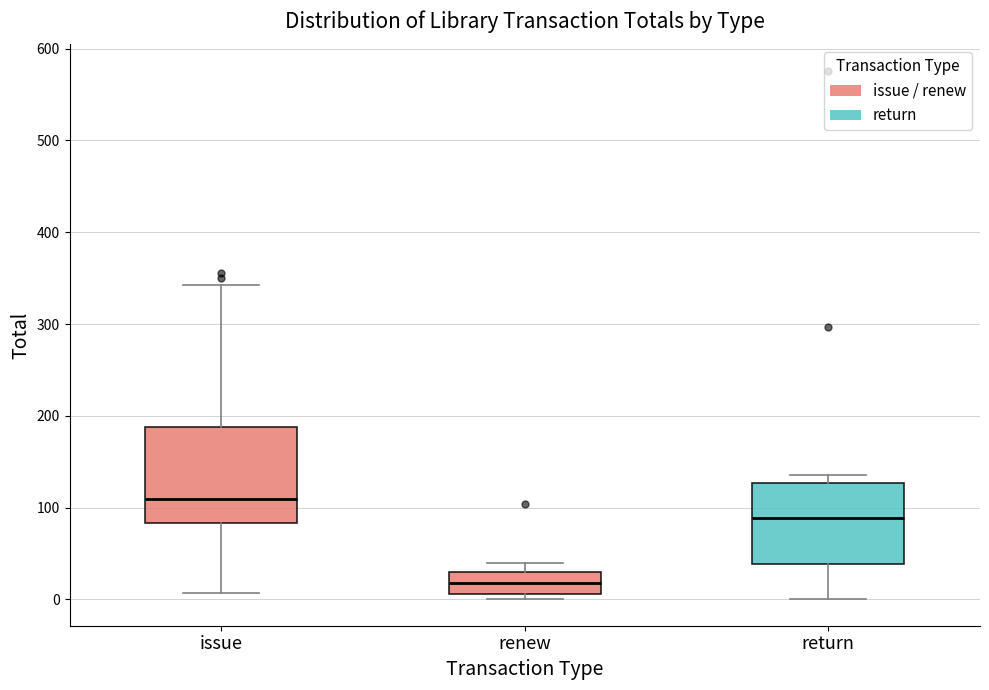

Reading left to right, transcribe this box plot: for each box, give where its median line is, the range the box spans, and where its two whiskers end, as read against the y-axis. The values are not printed on the chart, so give them approximately, as read against the axis.

issue: median 110, box 80 to 190, whiskers 10 to 340
renew: median 20, box 10 to 30, whiskers 0 to 40
return: median 90, box 40 to 130, whiskers 0 to 140